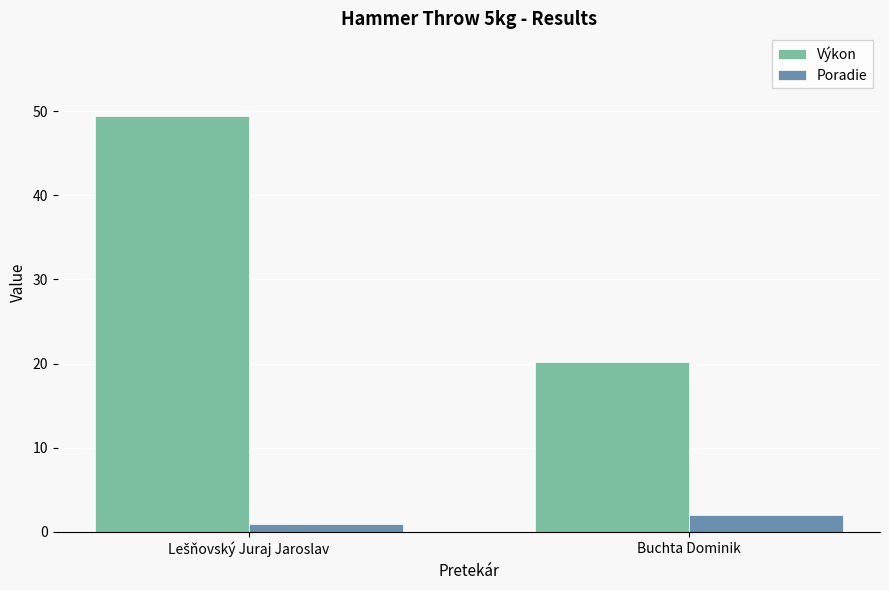

The value of Výkon at Buchta Dominik is 20.2. True or false?

True